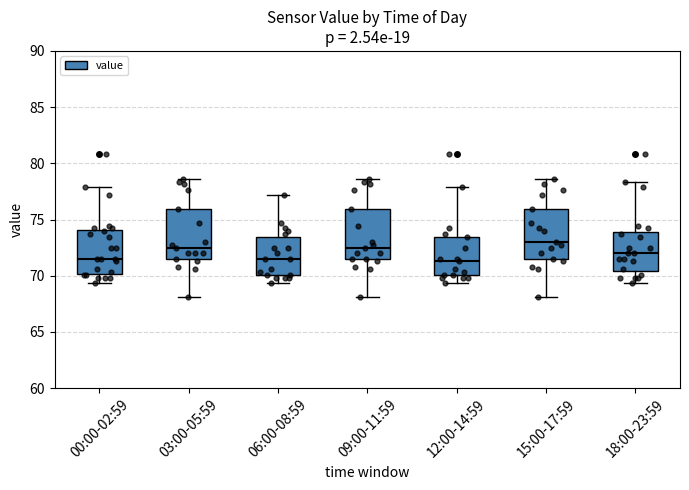

Where does the lower whisker of the box for 12:00-14:59 end on the y-axis? The values are not printed on the chart, so give them approximately, as read against the axis.

69.5